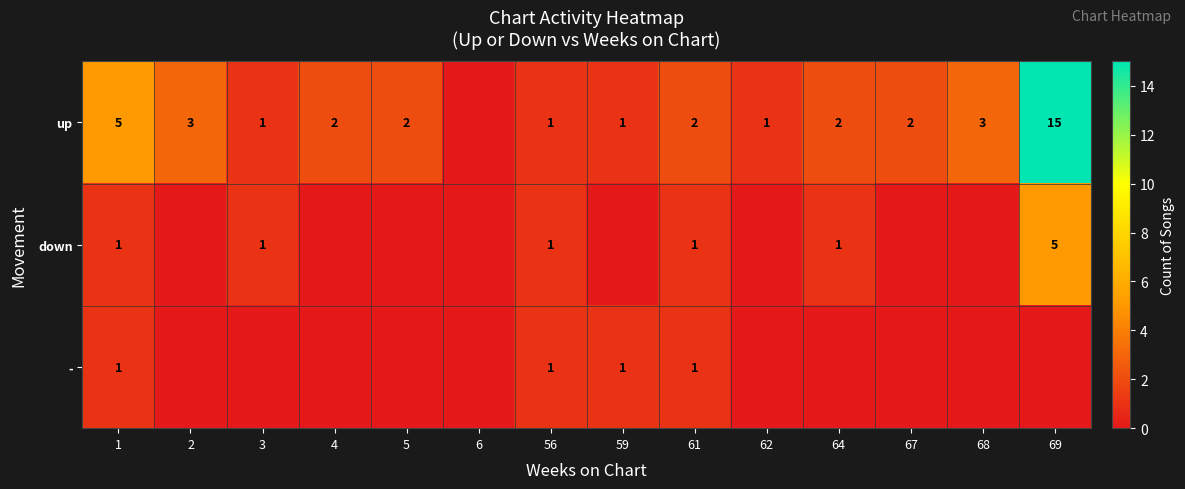

Is it true that up equals 1 at 67?

False